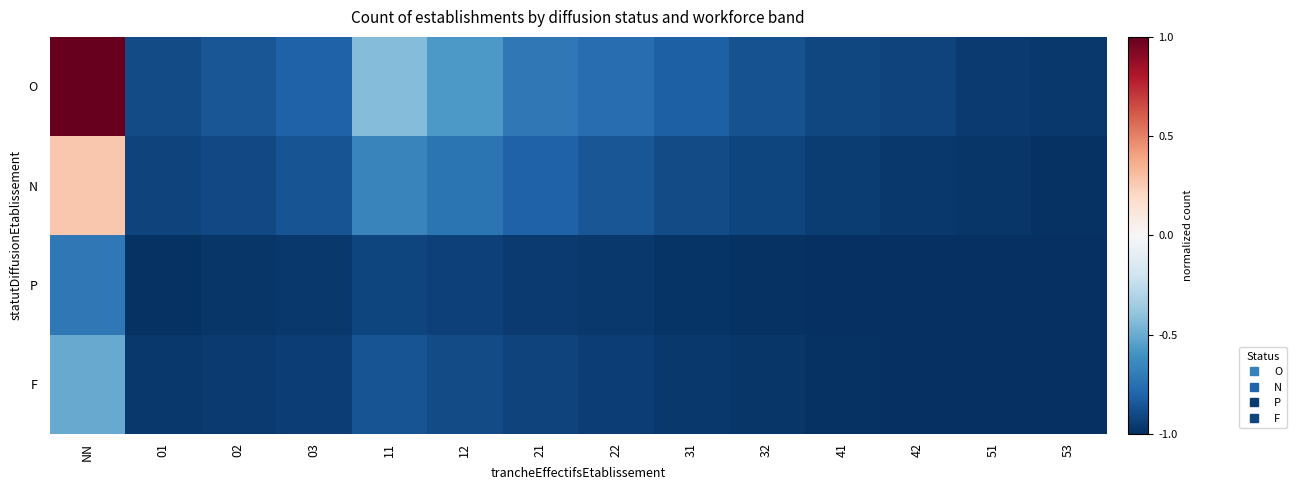

Rank the series at 01 from lowest to highest value.

P, F, N, O